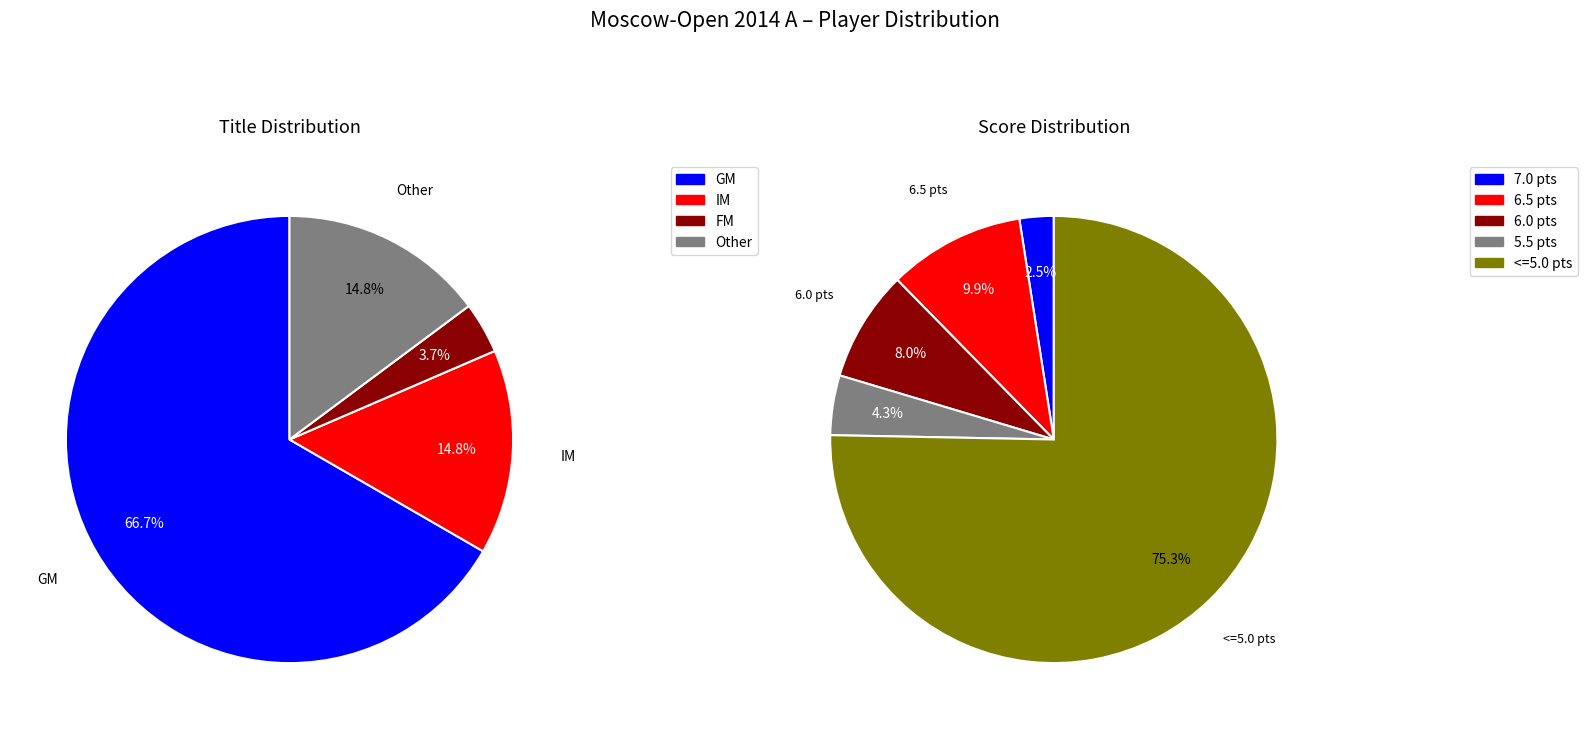

Which category has the biggest portion of the pie?

GM